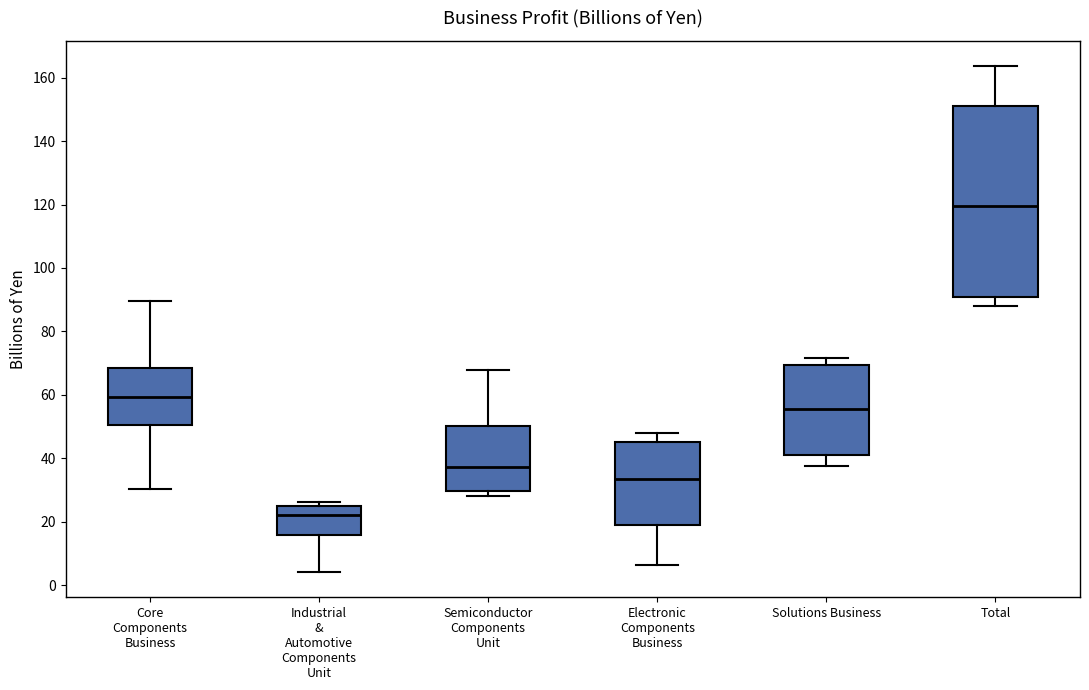

Reading left to right, read every box against the y-axis: the position of its median line, the range the box covers, and the ends of its whiskers. The values are not printed on the chart, so give them approximately, as read against the axis.

Core Components Business: median 60, box 50 to 68, whiskers 30 to 90
Industrial & Automotive Components Unit: median 22, box 16 to 26, whiskers 4 to 26 (just above the box's upper edge)
Semiconductor Components Unit: median 38, box 30 to 50, whiskers 28 to 68
Electronic Components Business: median 34, box 18 to 46, whiskers 6 to 48
Solutions Business: median 56, box 42 to 70, whiskers 38 to 72
Total: median 120, box 92 to 152, whiskers 88 to 164